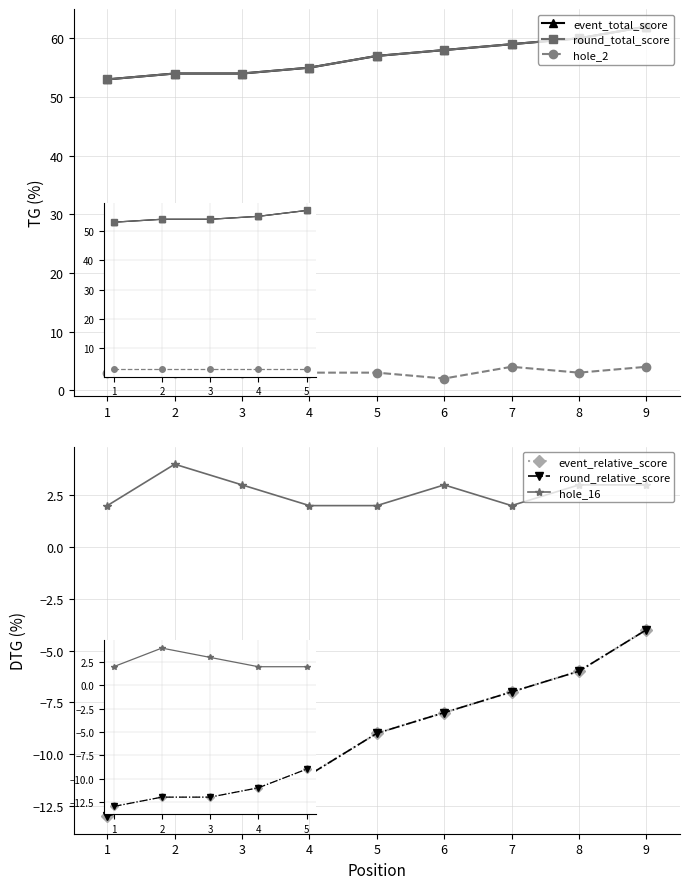

The hole_16 series shows 1 at 3. True or false?

False